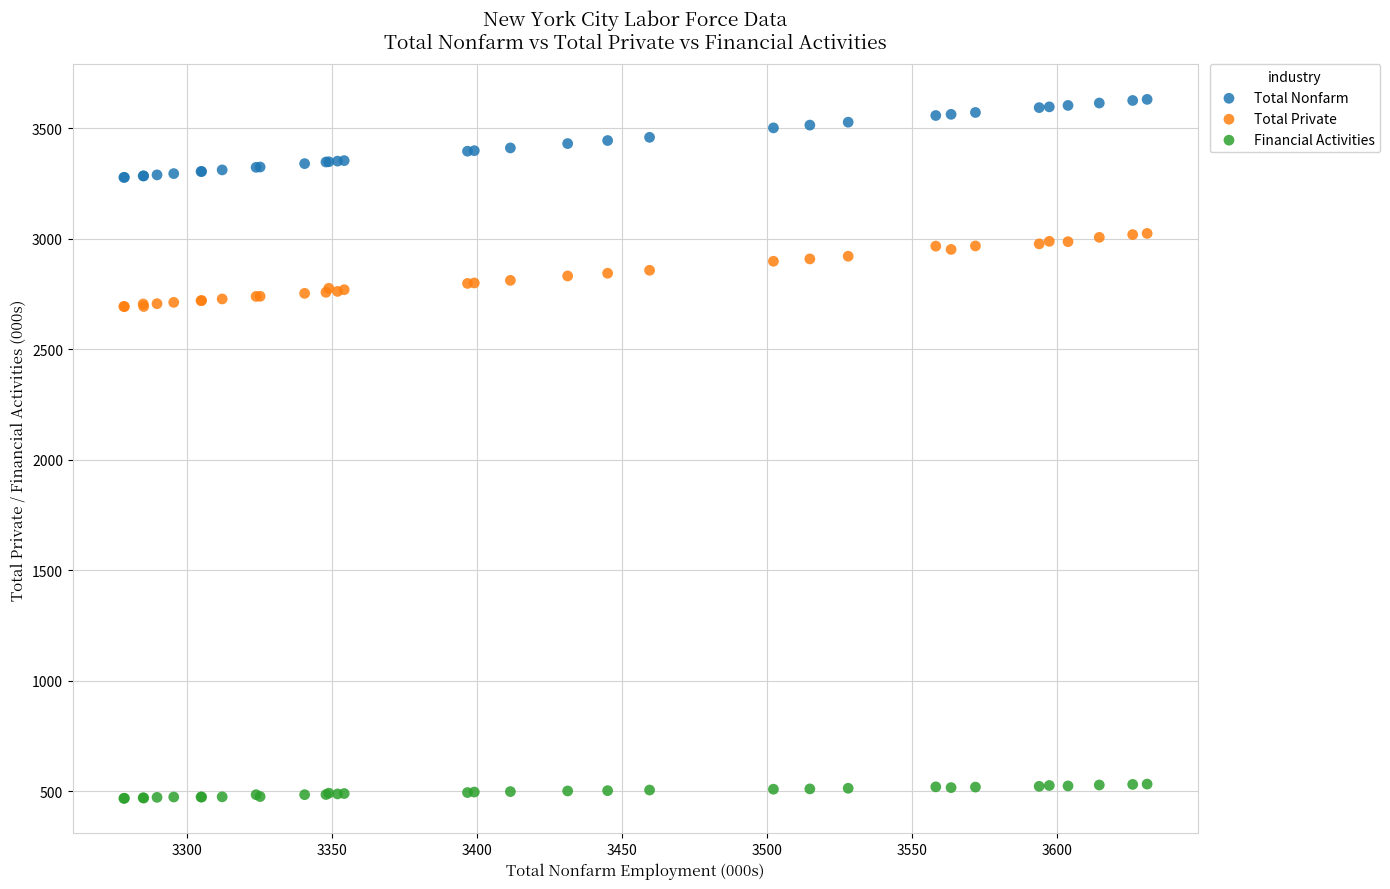

Which series contains the highest Y value?

Total Nonfarm